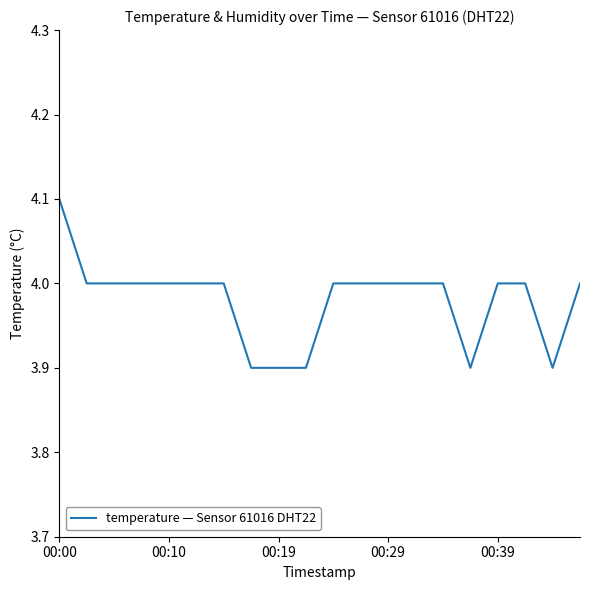

What is the minimum value shown in the chart?

3.9